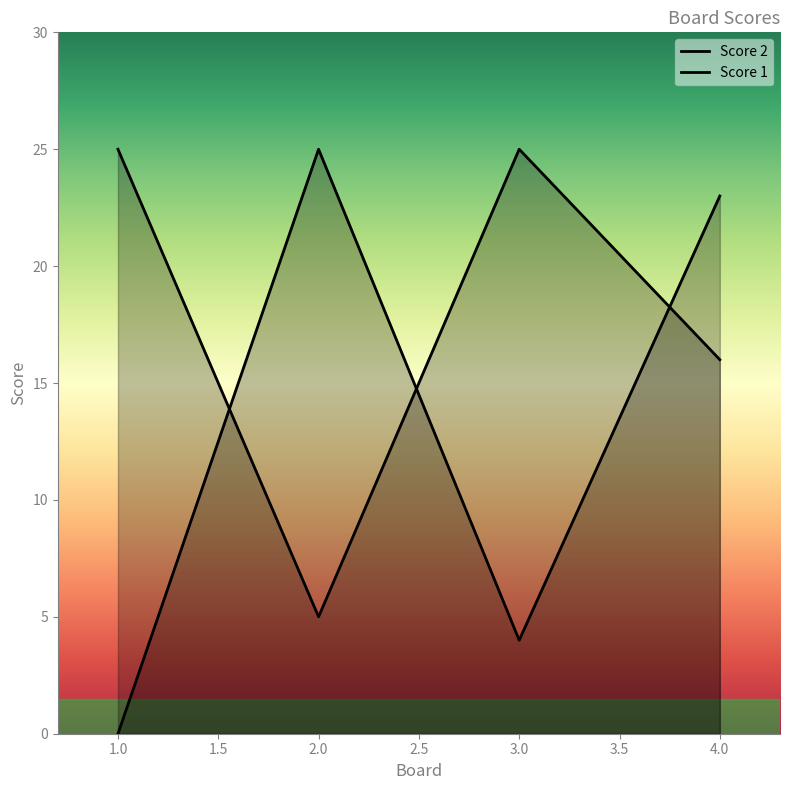

Reading left to right, transcribe all the data shown in this chart.

Score 2: 1=0	2=25	3=4	4=23
Score 1: 1=25	2=5	3=25	4=16